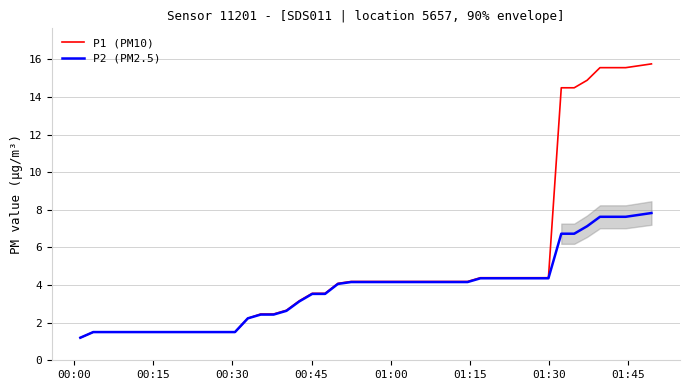

What is the value of the P2 (PM2.5) point at the 14th from the left?

2.2